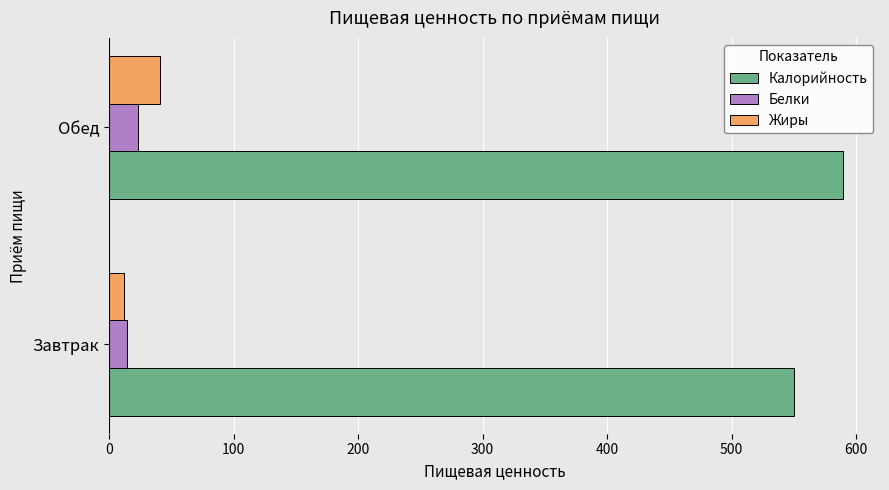

What is the approximate value of Жиры at Обед?

40.9